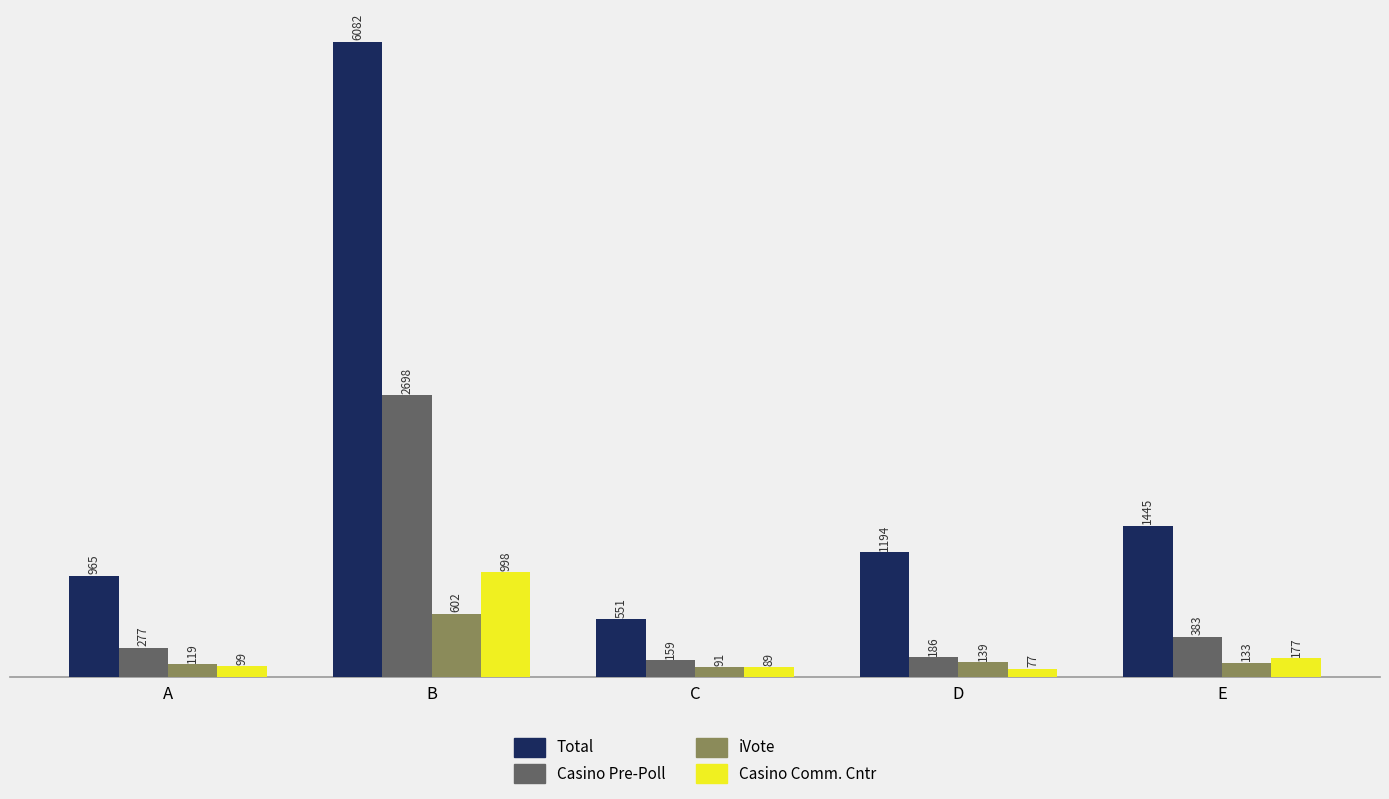

Is it true that iVote equals 602 at B?

True